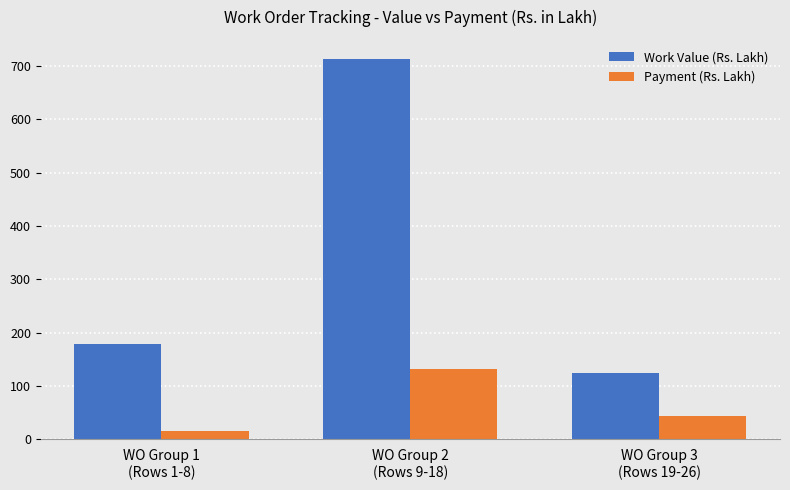

What is the average value of the Payment (Rs. Lakh) series?

64.0